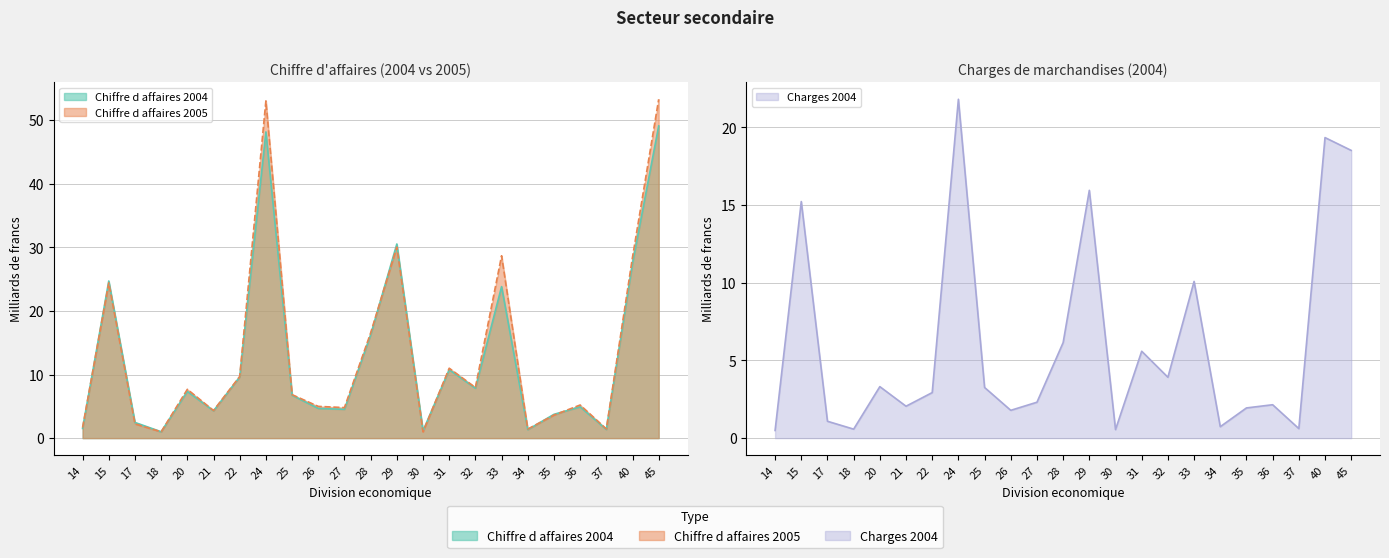

How many interior local peaks does the Charges 2004 series have?

8